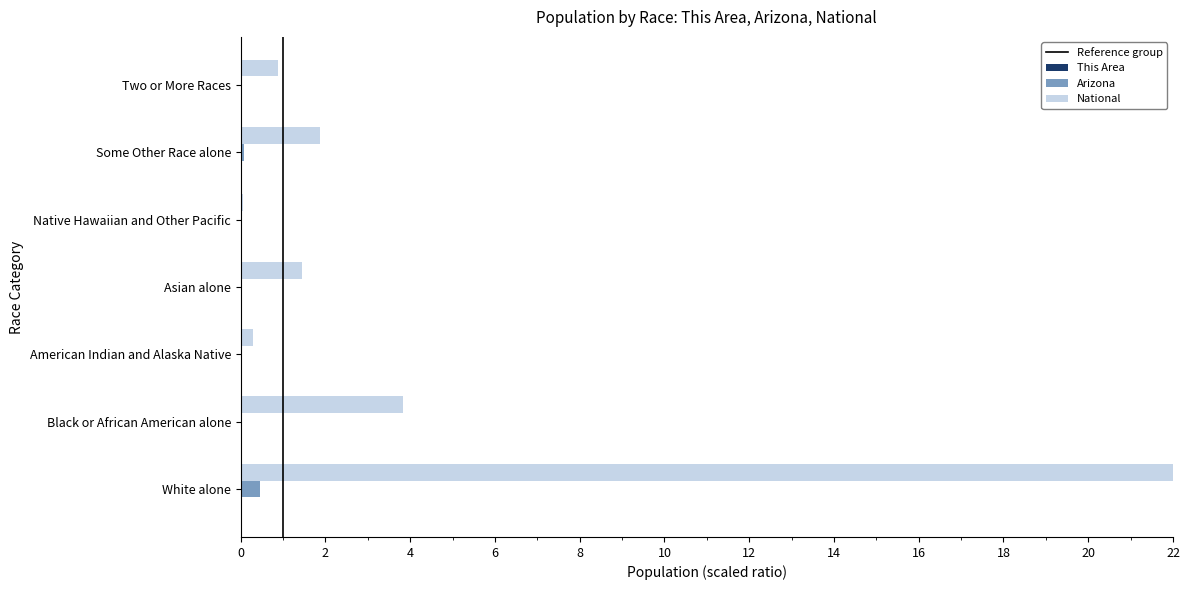

What is the total value across all series at Some Other Race alone?

2.0